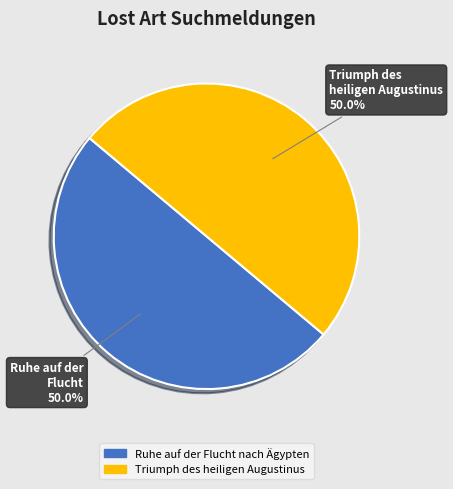

Approximately how many times larger is the value at Ruhe auf der Flucht nach Ägypten compared to Triumph des heiligen Augustinus?

1.0